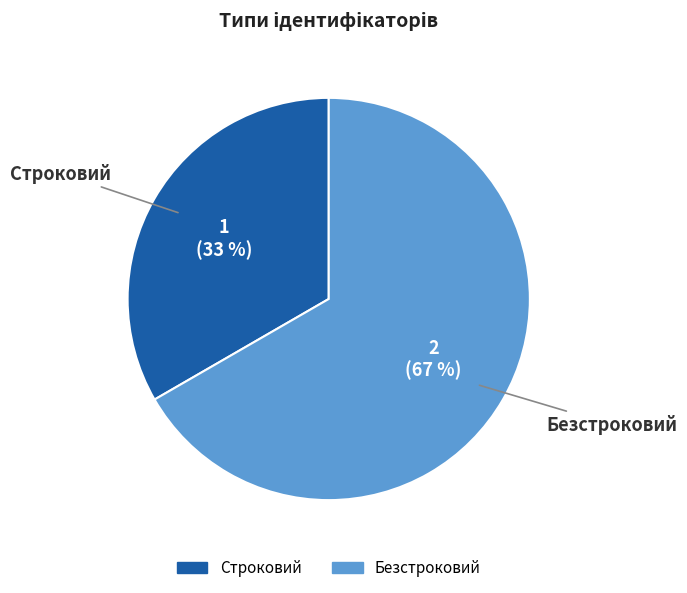

Combined, do Безстроковий and Строковий account for over 50%?

Yes